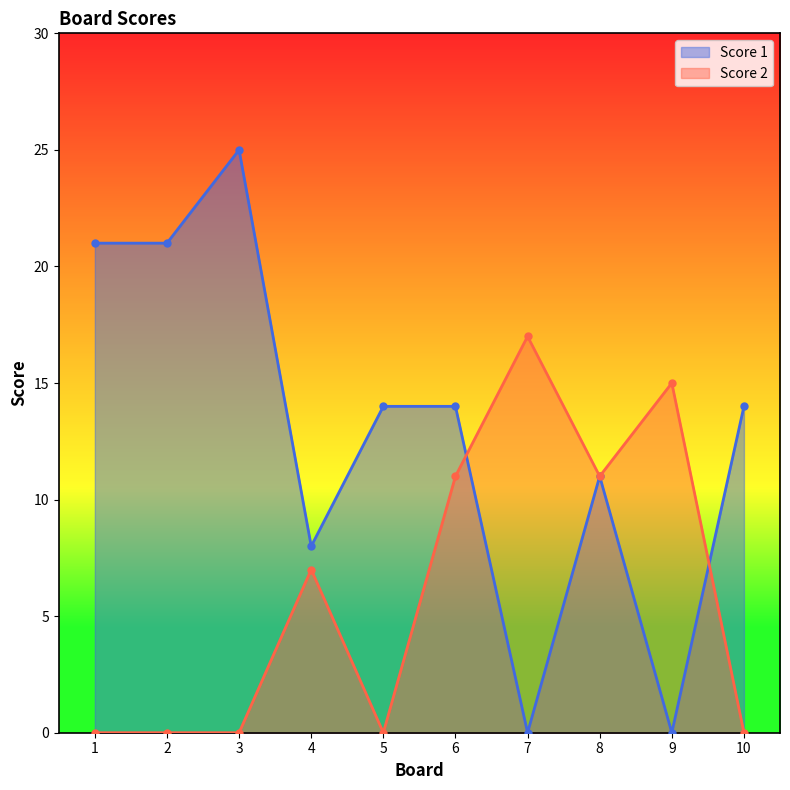

How many positive values does the Score 2 series have?

5